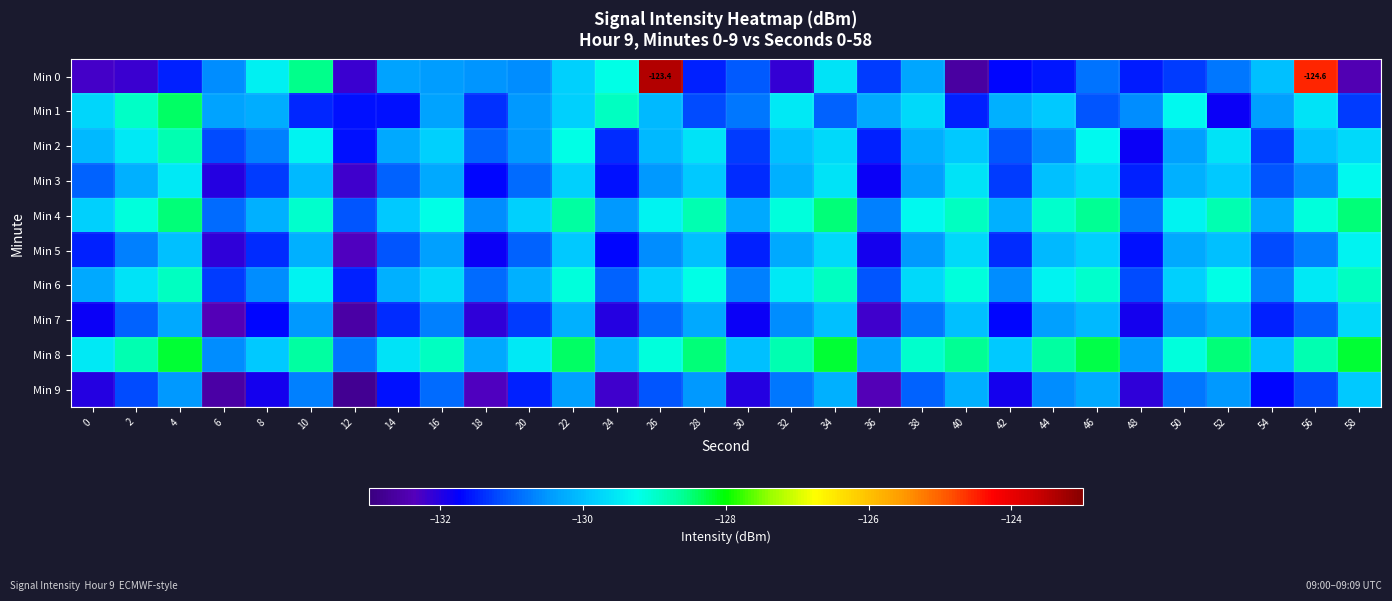

What is the sum of the Min 1 values at 42 and 56?

-259.8